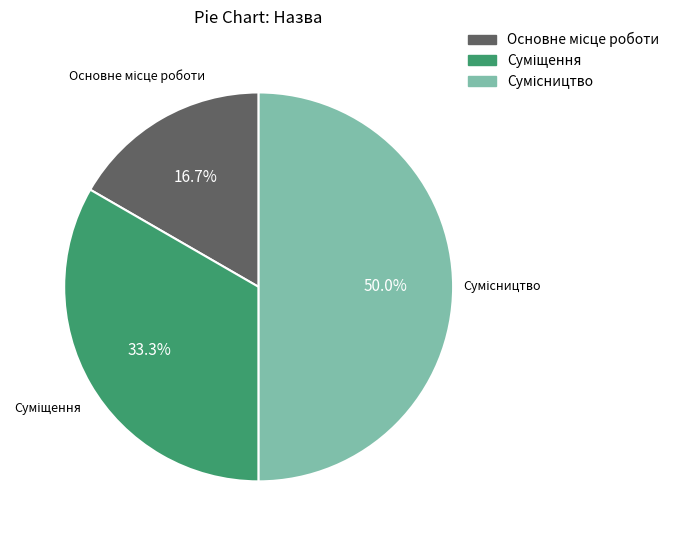

To the nearest percent, what is the average slice percentage?

33%